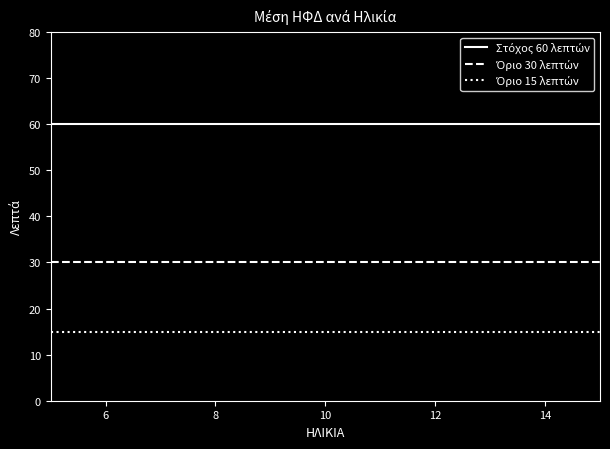

What is the maximum value shown in the chart?

60